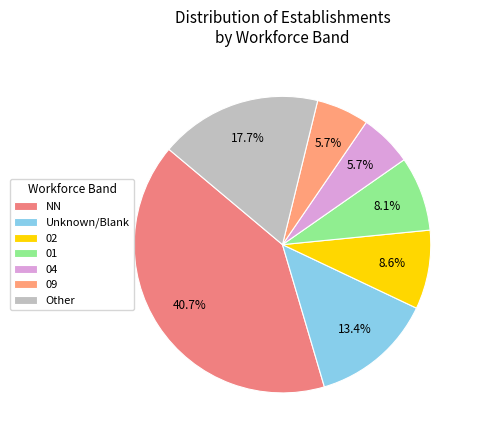

Is there a majority slice in this chart?

No